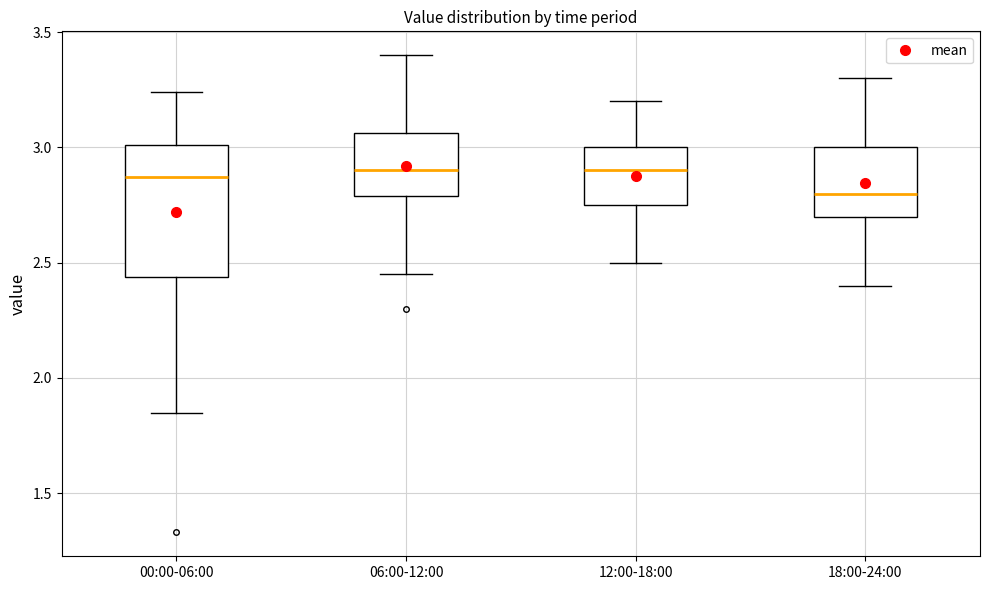

Where is the upper edge of the box for 12:00-18:00 on the y-axis? The values are not printed on the chart, so give them approximately, as read against the axis.

3.00